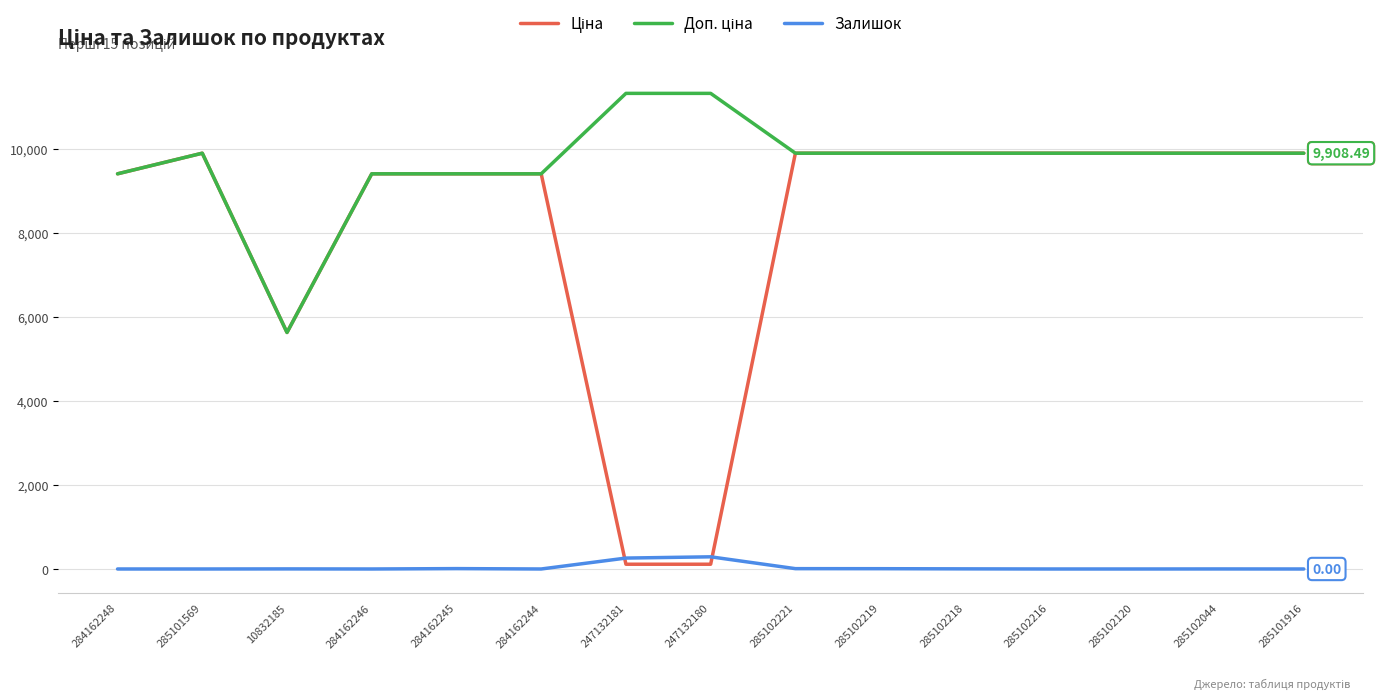

The Залишок series shows 0.0 at 284162248. True or false?

True